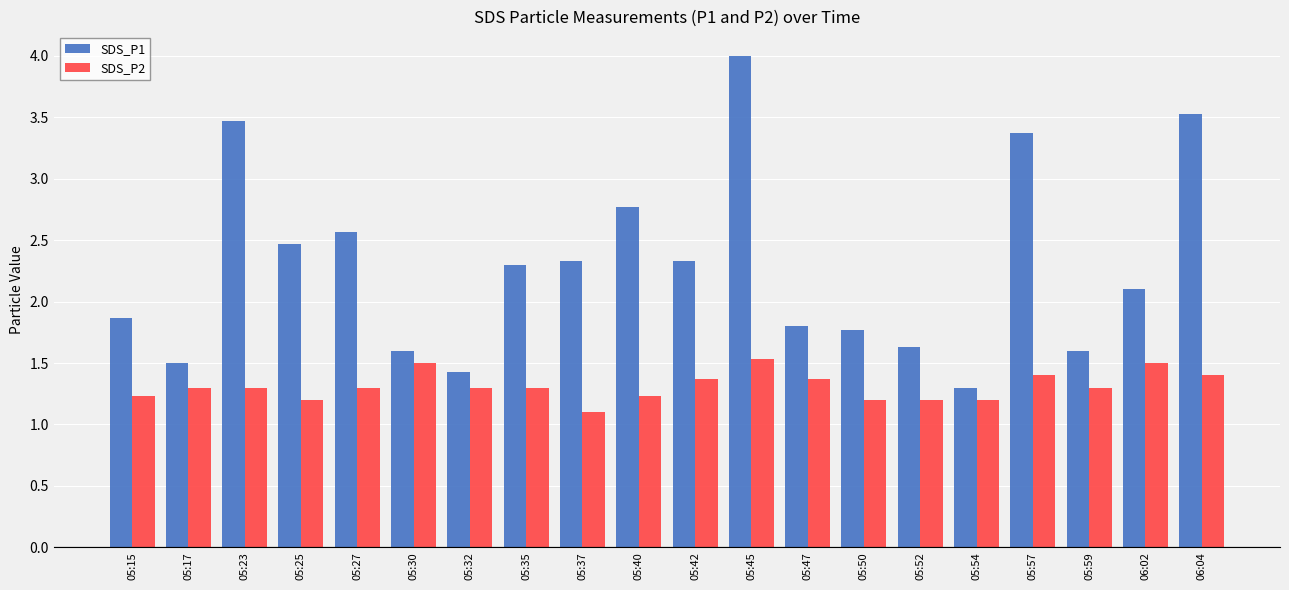

At which category is the sum across all series the highest?

05:45